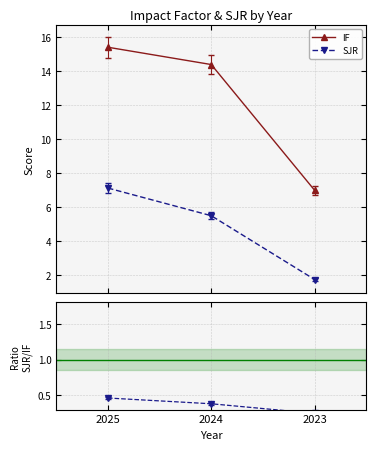

Reading left to right, list all the values displayed in this chart.

IF: 15.4	14.4	7.0
SJR: 7.1	5.5	1.7
SJR / IF: 0.5	0.4	0.2